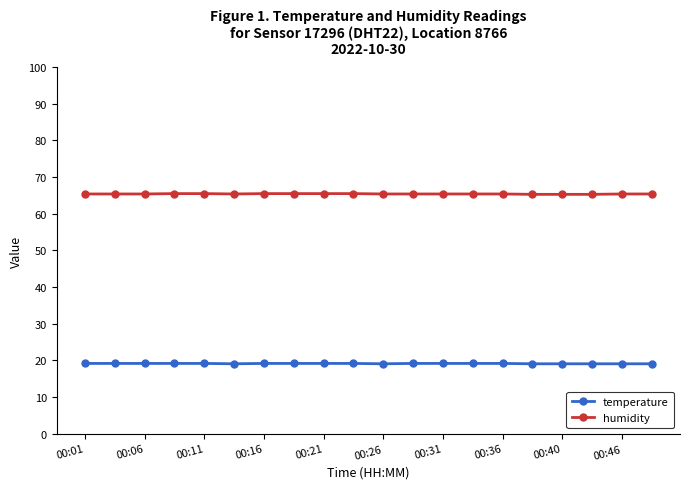

What is the highest value of the temperature series?

19.2